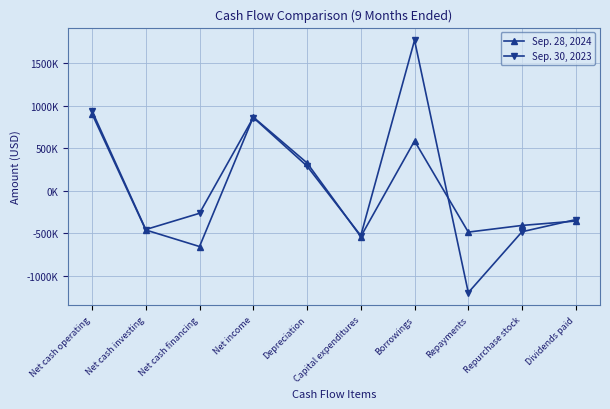

What are all the series names shown in the legend?

Sep. 28, 2024, Sep. 30, 2023